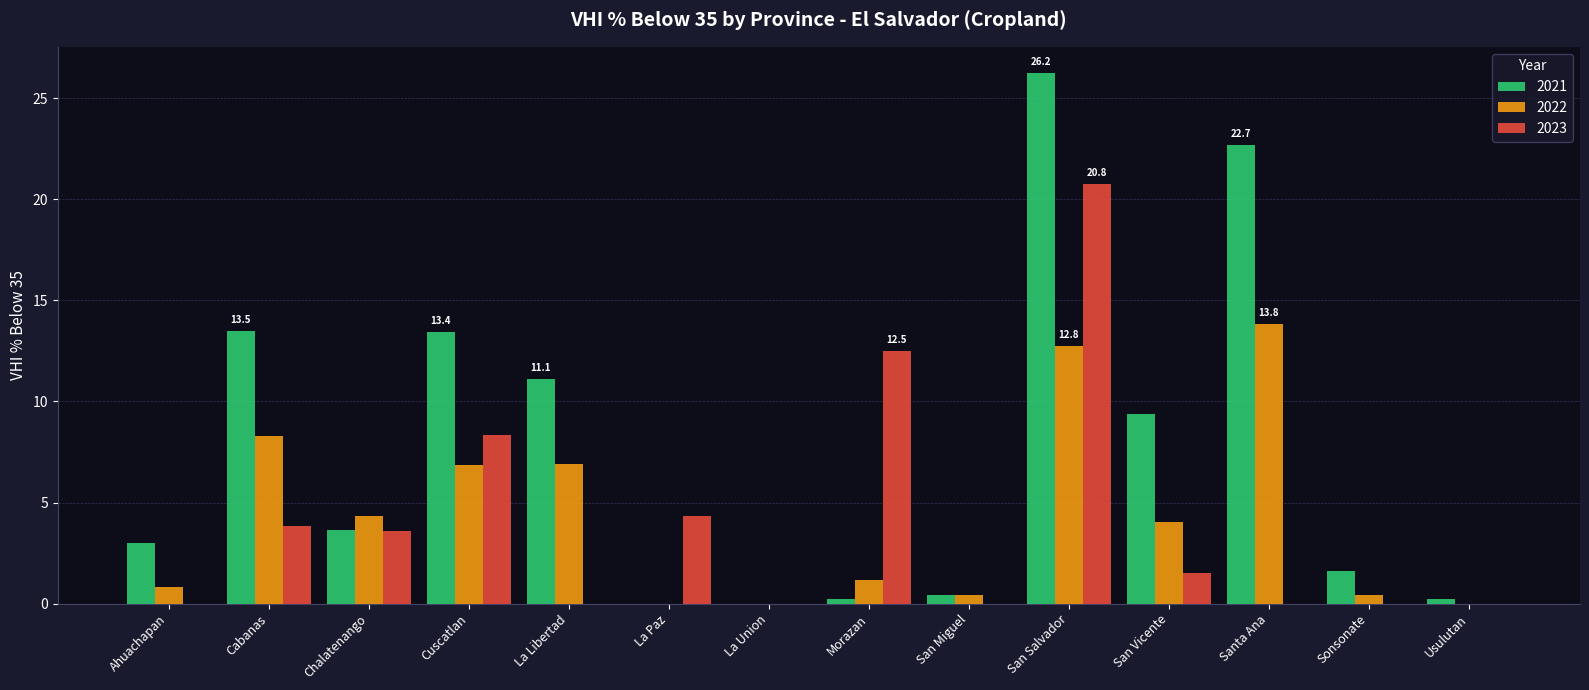

The value of 2023 at Cuscatlan is 5.7. True or false?

False